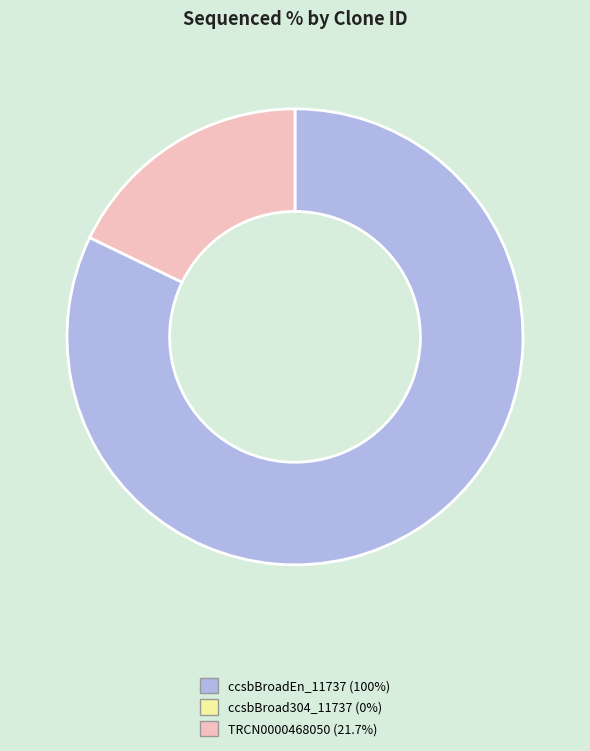

Is there any slice that represents more than half of the pie?

Yes